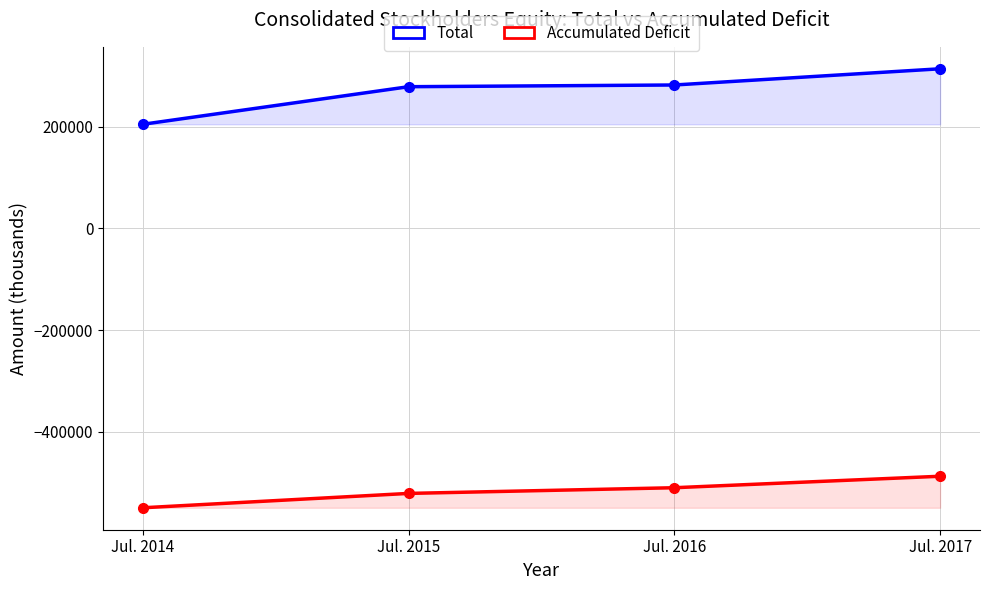

What is the spread (max minus min) of values at Jul. 2014?

753629